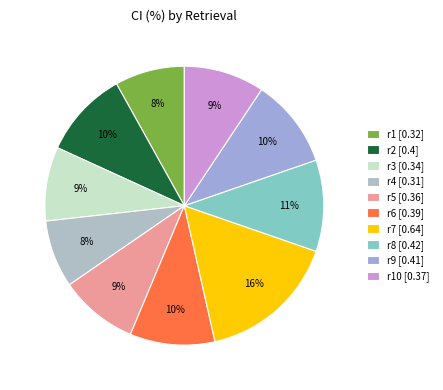

Count the number of slices in the pie.

10